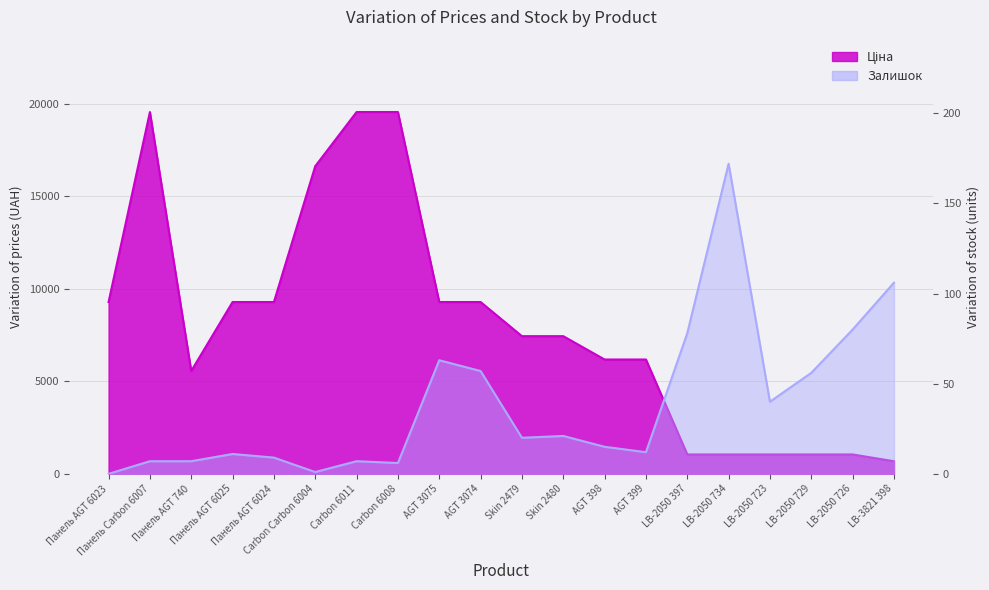

Reading right to left, transcribe all the data shown in this chart.

Ціна: 680.4	1048.4	1048.4	1048.4	1048.4	1048.4	6182.6	6182.6	7444.6	7444.6	9290.5	9290.5	19564.9	19564.9	16636.8	9290.5	9290.5	5560.3	19564.9	9290.5
Залишок: 106.0	80.0	56.0	40.0	172.0	78.0	12.0	15.0	21.0	20.0	57.0	63.0	6.0	7.0	1.0	9.0	11.0	7.0	7.0	0.0